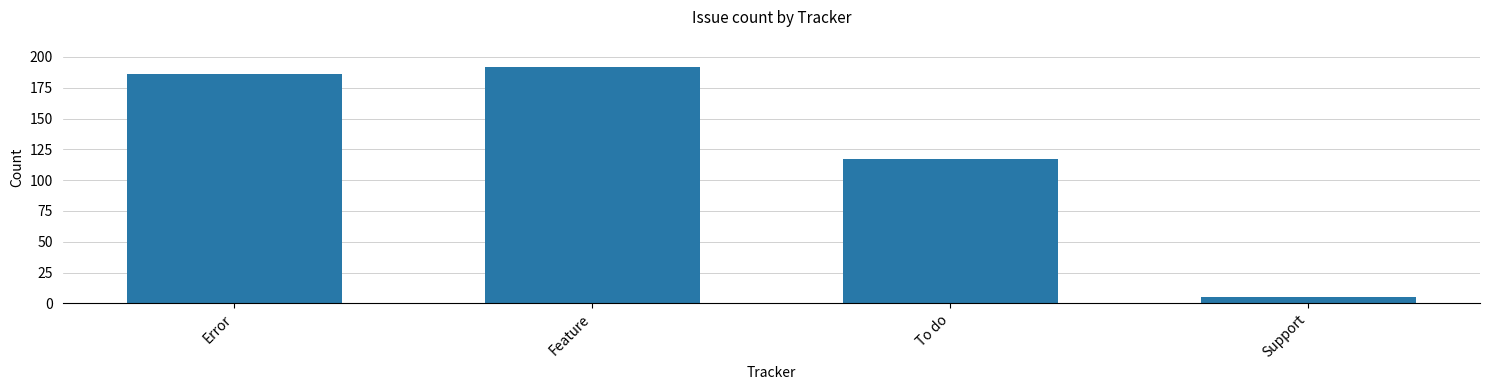

True or false: the data shows 184 at To do.

False